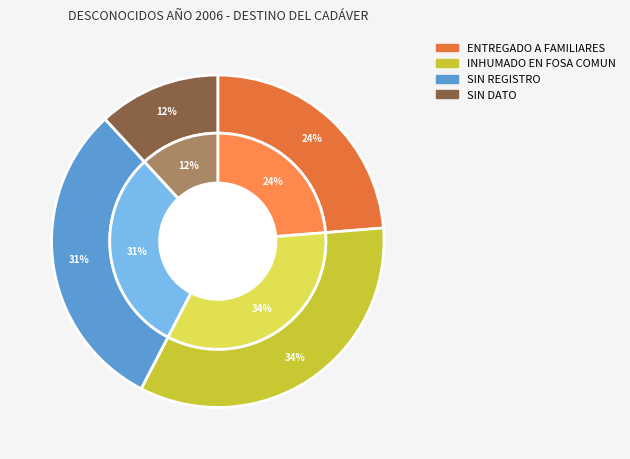

Rank the categories by value from lowest to highest.

SIN DATO (DESTINO), ENTREGADO A FAMILIARES, SIN REGISTRO, INHUMADO EN FOSA COMUN